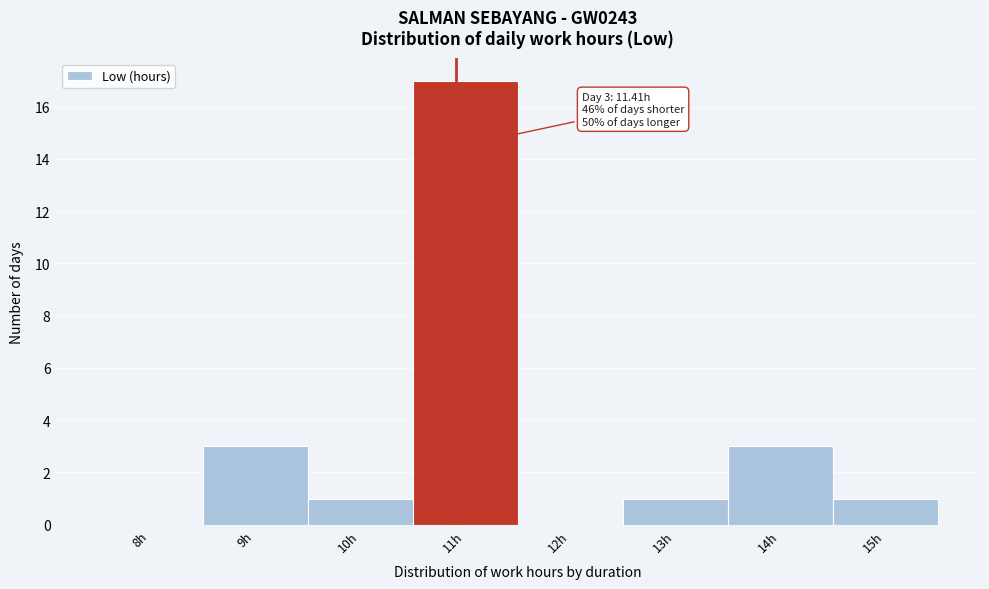

Reading left to right, what are all the values shown in this chart?

8h=0	9h=3	10h=1	11h=17	12h=0	13h=1	14h=3	15h=1